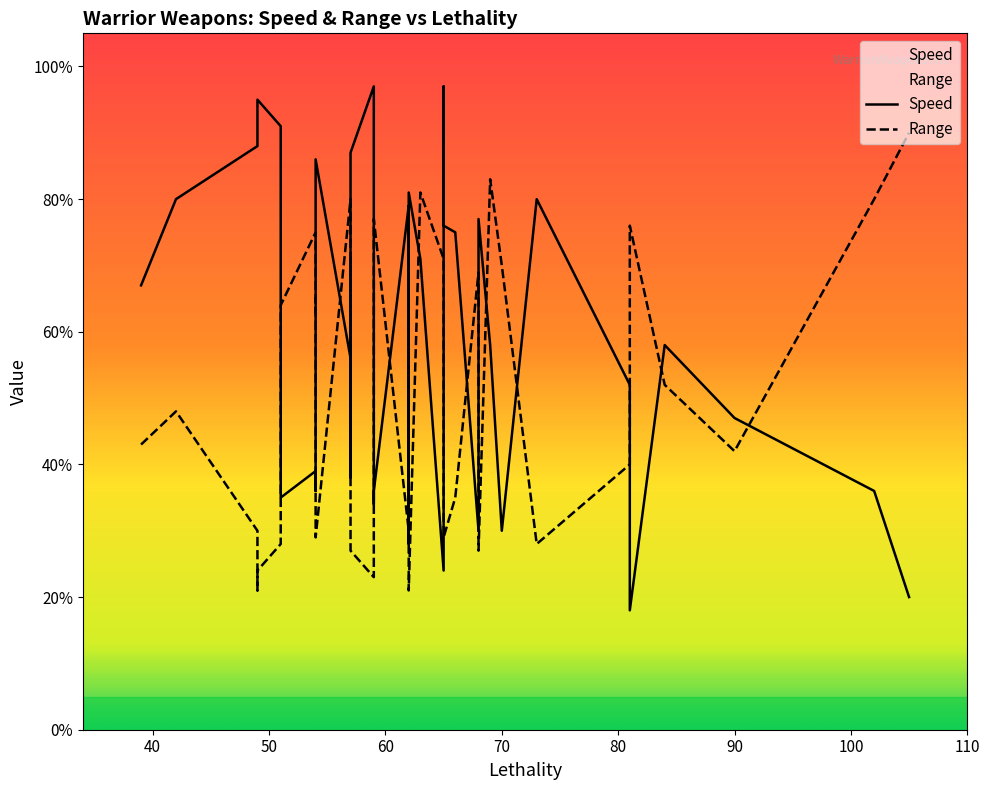

What is the greatest value displayed?

97